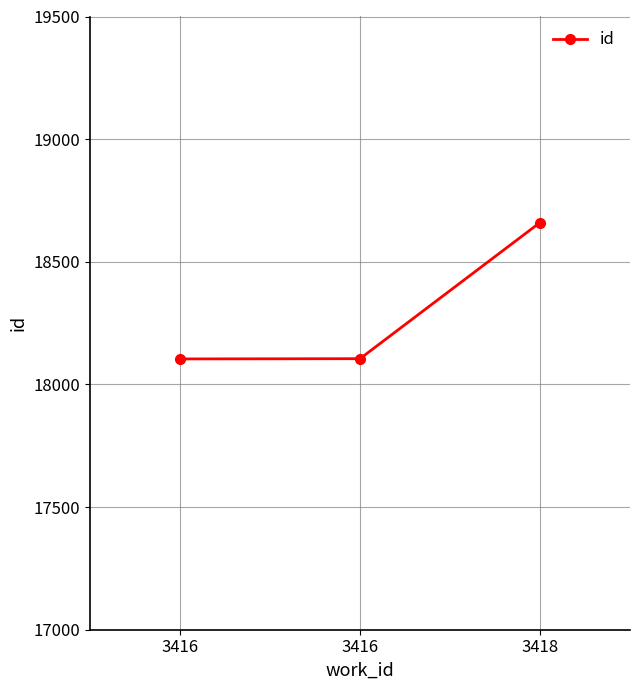

What is the value of the 3rd point from the left?

18660